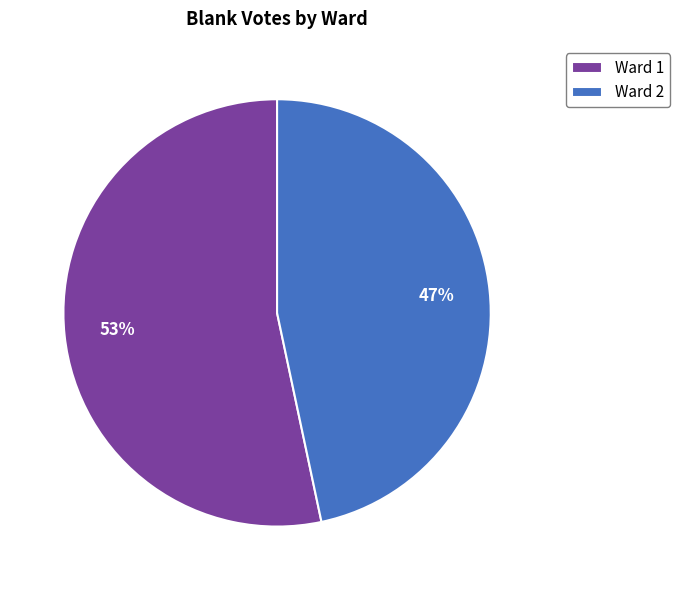

Which category has the smallest portion of the pie?

Ward 2